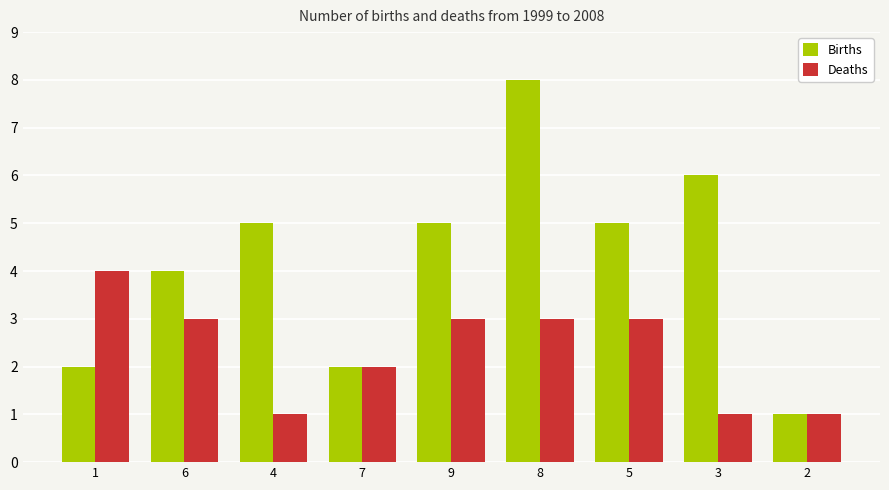

Which series changed the most between 4 and 5?

Deaths